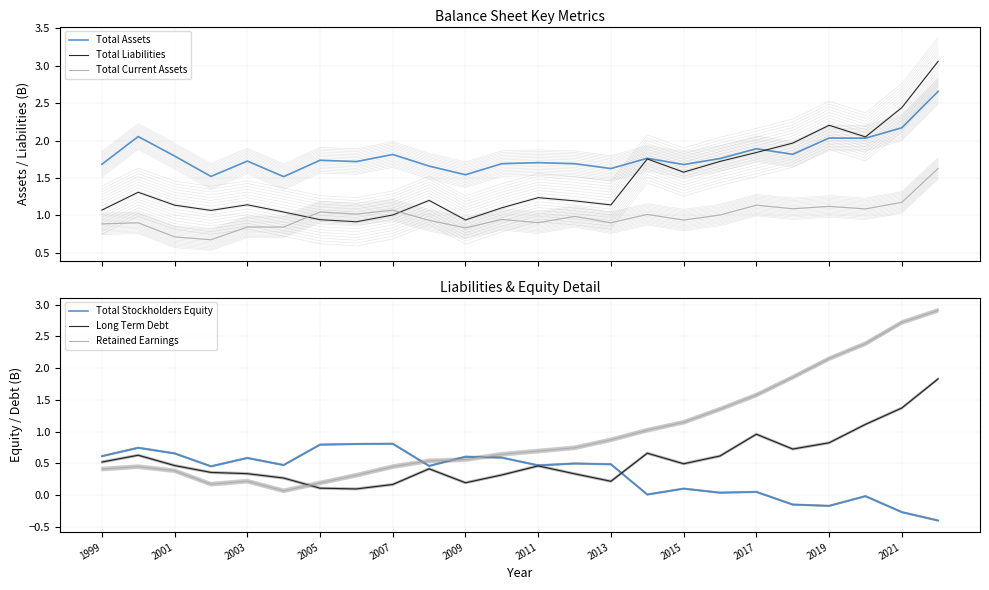

At how many categories does at least one series exceed 2?

5